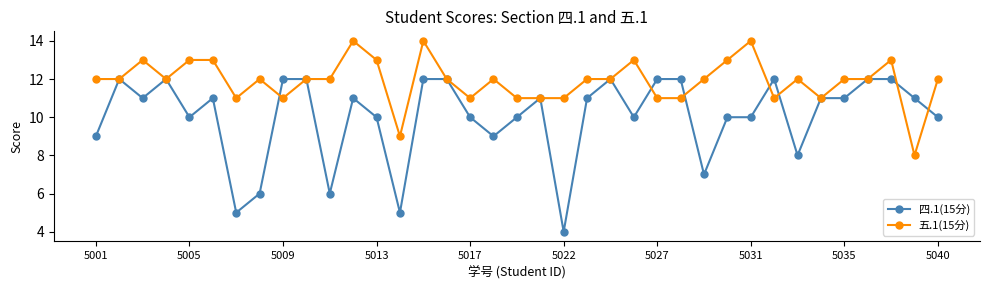

Which series has the widest spread of values?

四.1(15分)